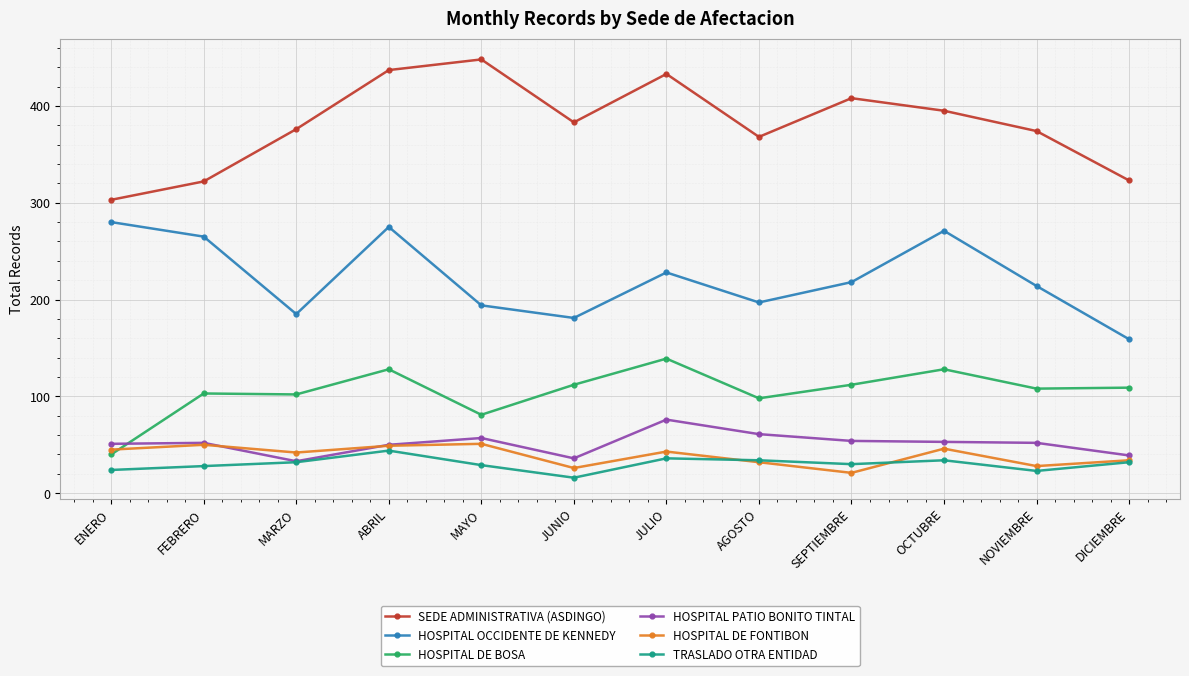

What value does the HOSPITAL PATIO BONITO TINTAL series have at OCTUBRE?

53